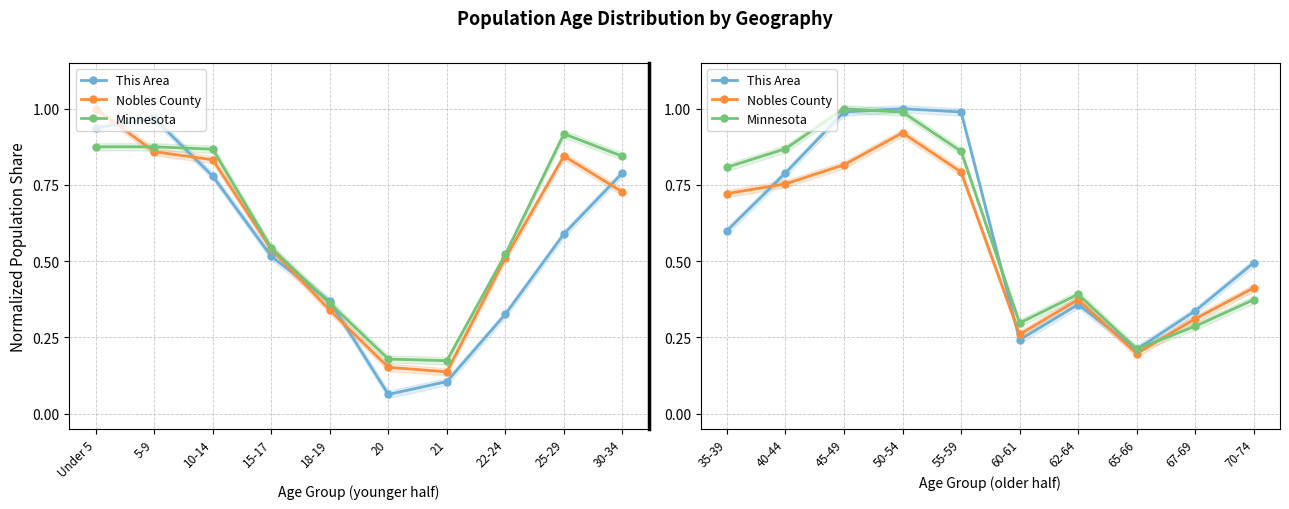

How many distinct data groups are displayed?

3